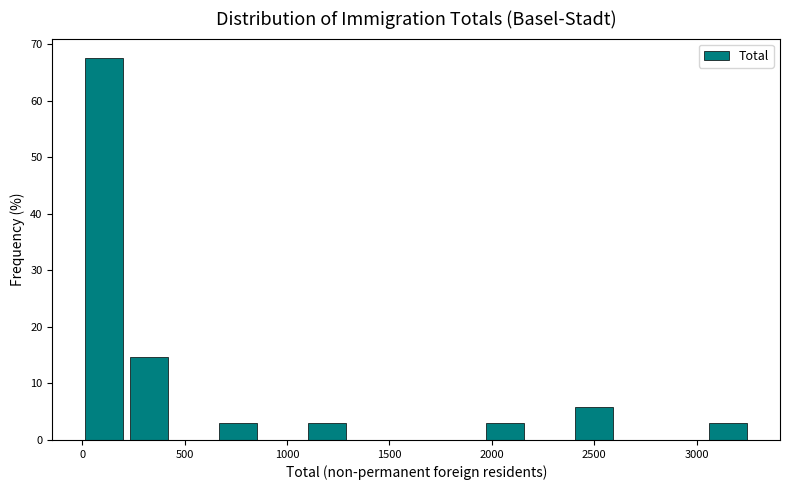

How tall is the bar that spans 650 to 850 on the x-axis? Neither the bar edges nor the heights are printed on the chart, so give them approximately, as read against the axes.

3